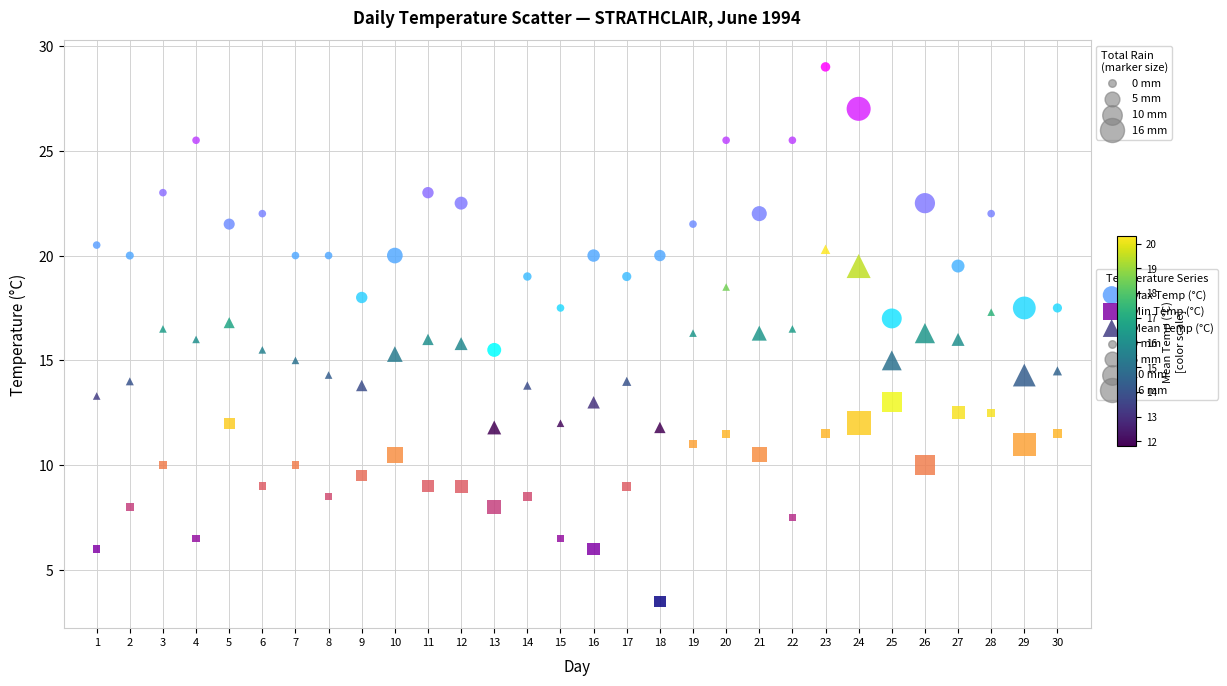

Across all data points, what is the range of X values (max minus min)?

29.0